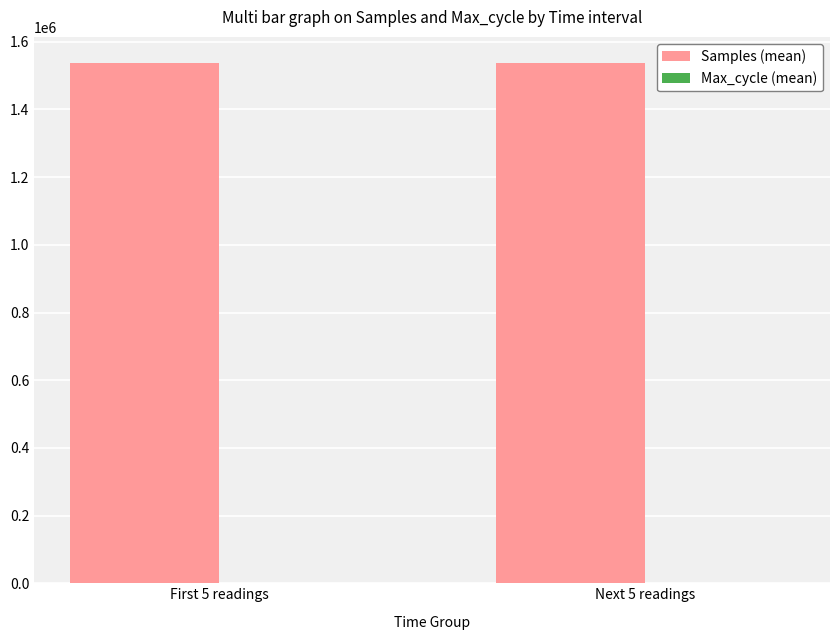

What is the maximum value shown in the chart?

1537653